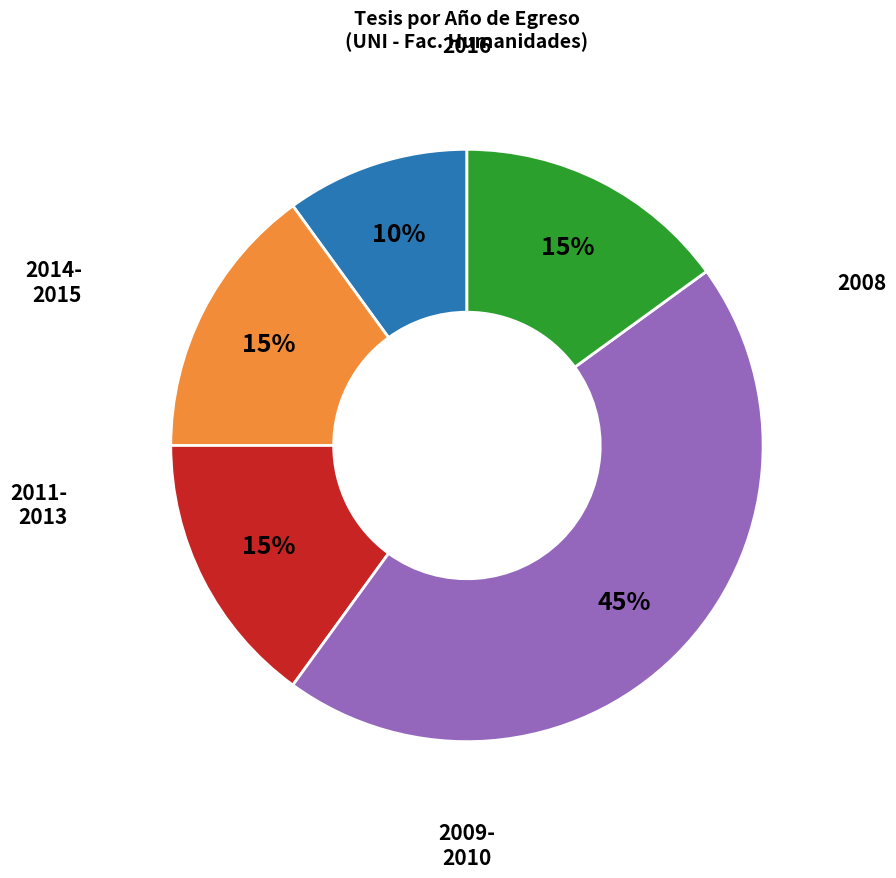

Is there any slice that represents more than half of the pie?

No